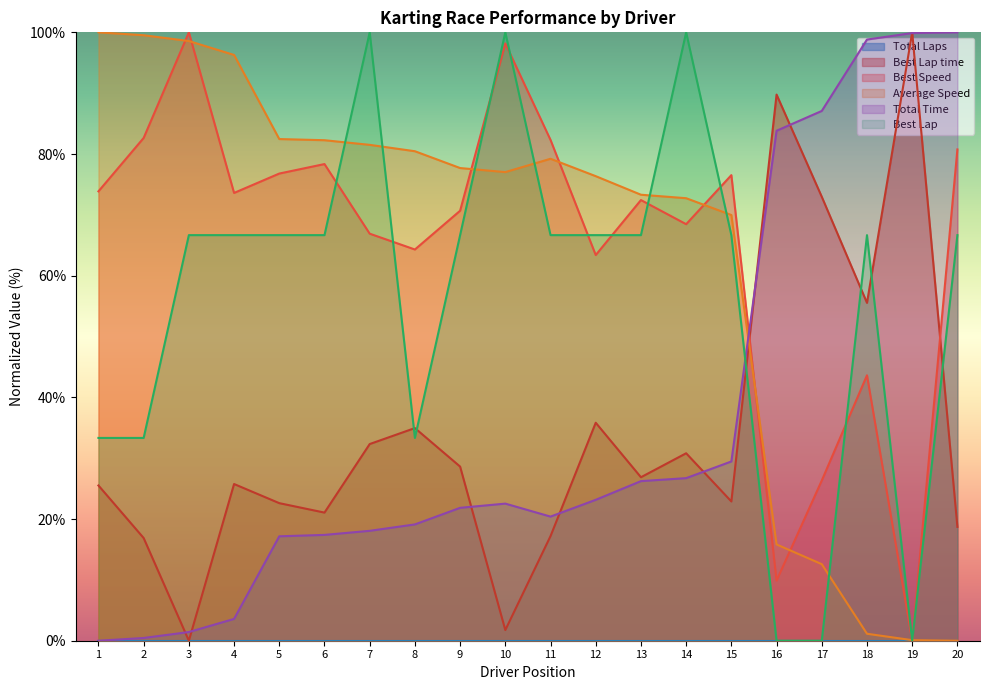

The value of Best Lap at 13 is 30.2. True or false?

False